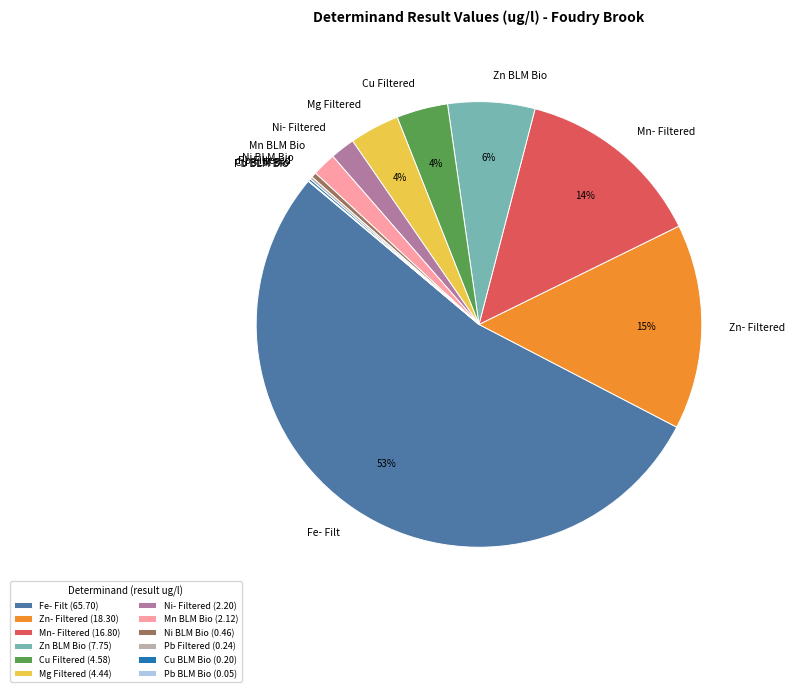

True or false: Cu Filtered accounts for 9% of the total.

False